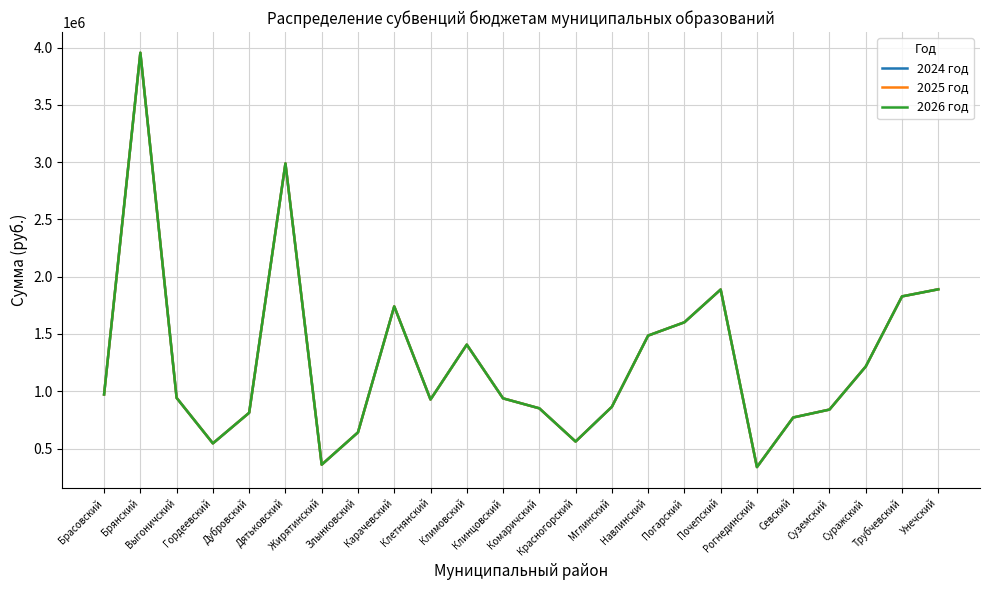

Is this an area chart (filled region under the line)?

No